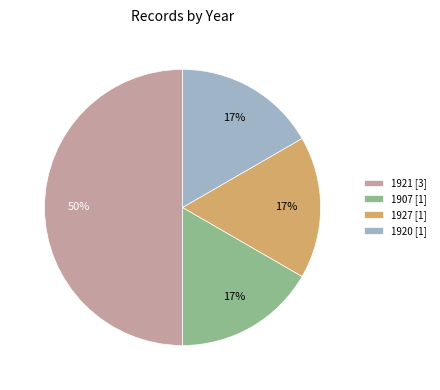

What is the ratio of the value at 1927 [1] to the value at 1921 [3]?

0.3